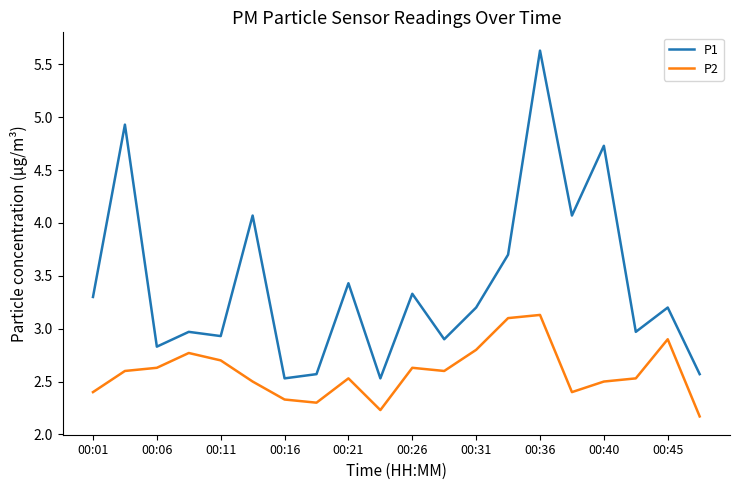

At how many categories does at least one series exceed 4?

5